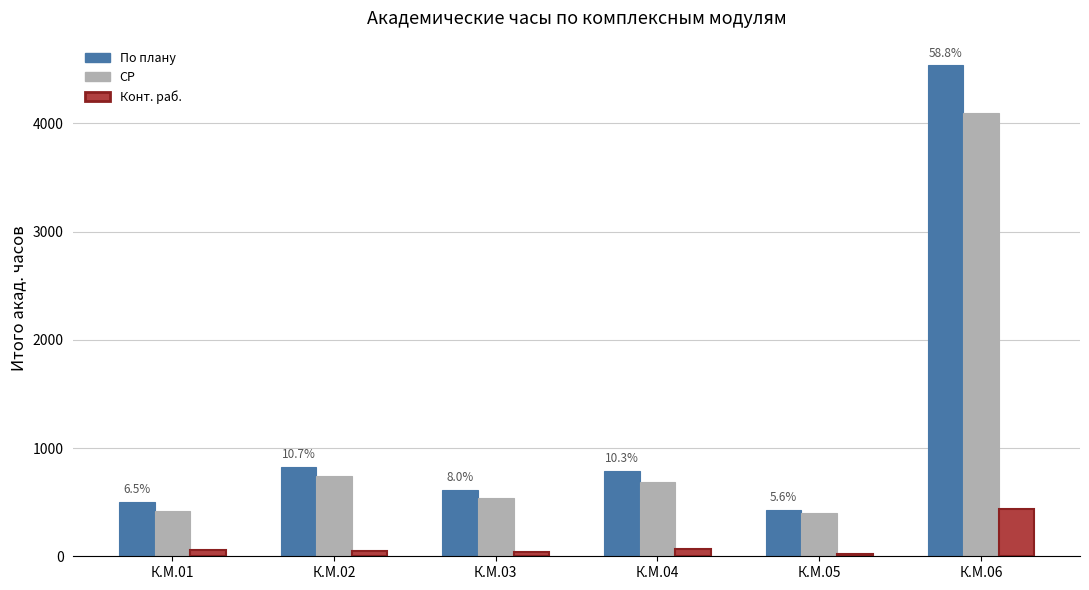

Which series has the widest spread of values?

По плану